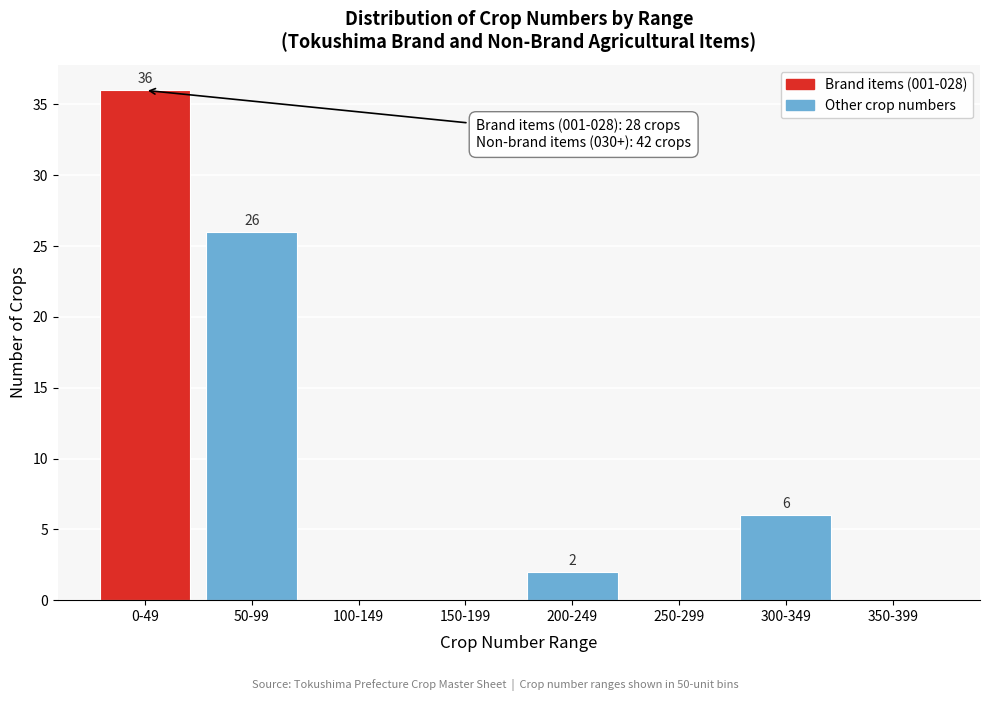

Reading left to right, what are all the values shown in this chart?

0-49=36	50-99=26	100-149=0	150-199=0	200-249=2	250-299=0	300-349=6	350-399=0